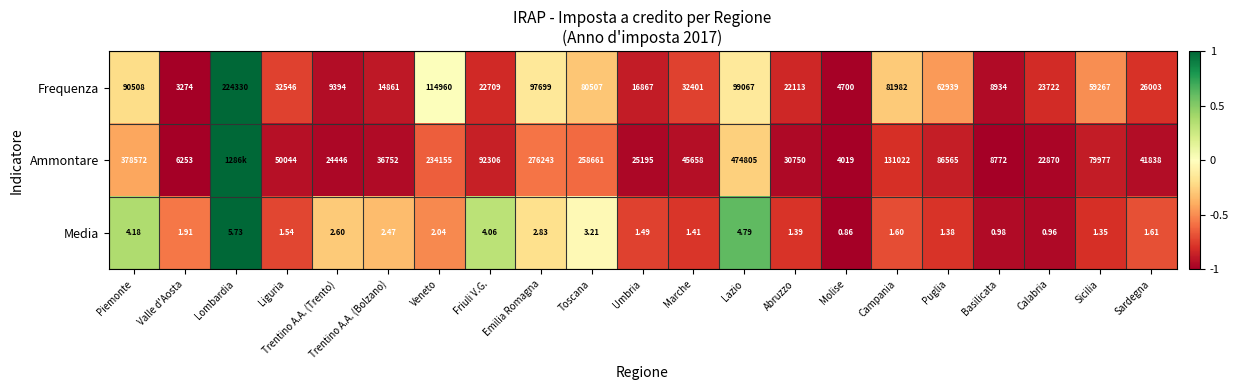

Which series changed the most between Piemonte and Emilia Romagna?

Ammontare